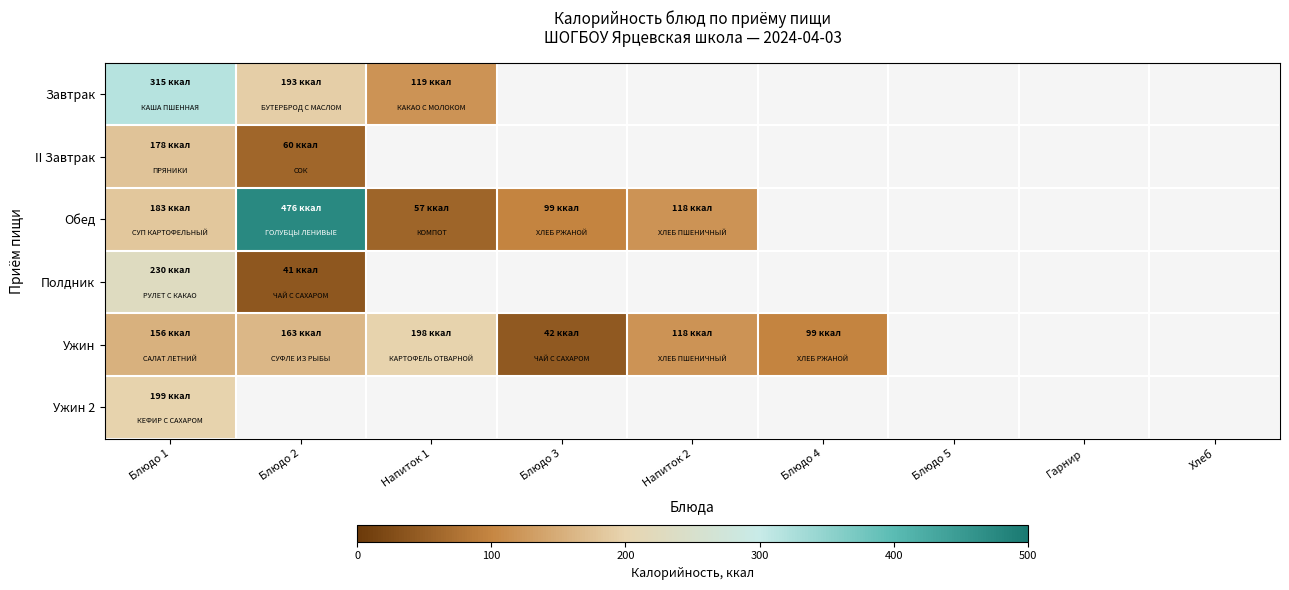

Rank the series by their maximum value, from lowest to highest.

II Завтрак, Ужин, Ужин 2, Полдник, Завтрак, Обед